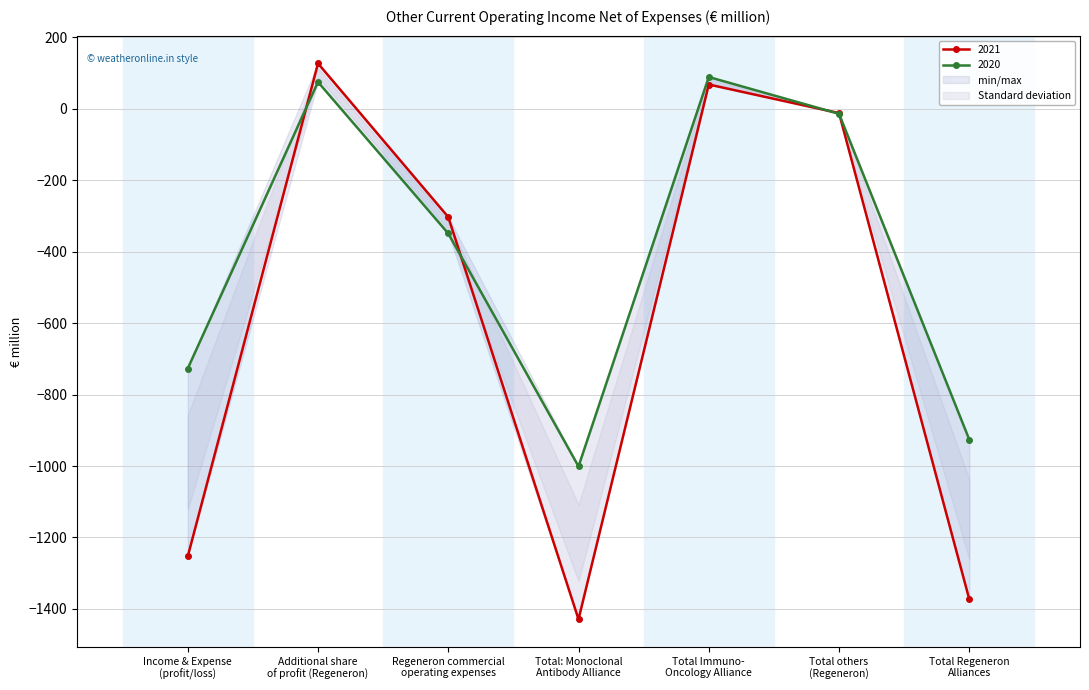

How many values in the 2020 series are below -349?

3